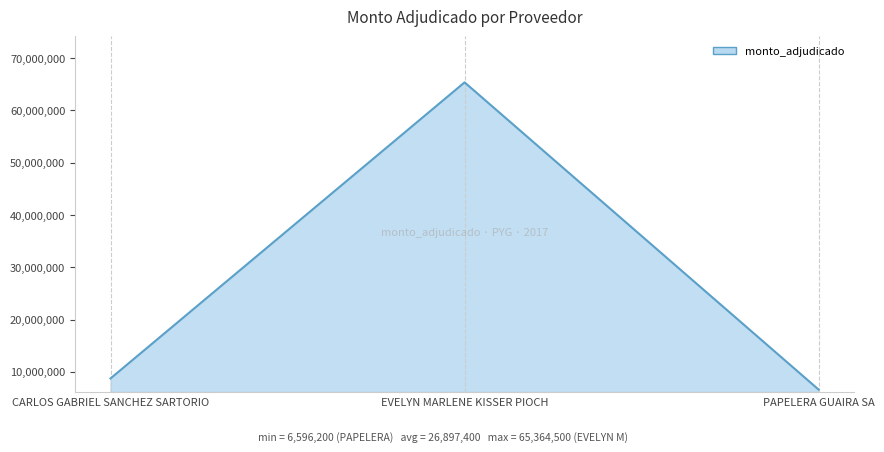

Does the chart have visible grid lines?

Yes